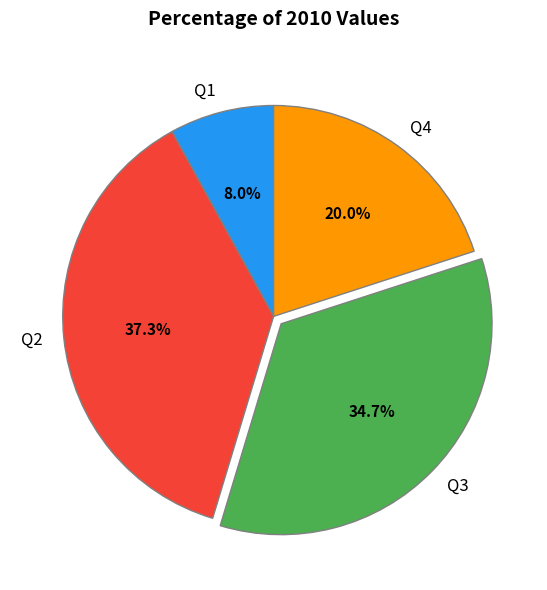

To the nearest percent, what is the average slice percentage?

25%